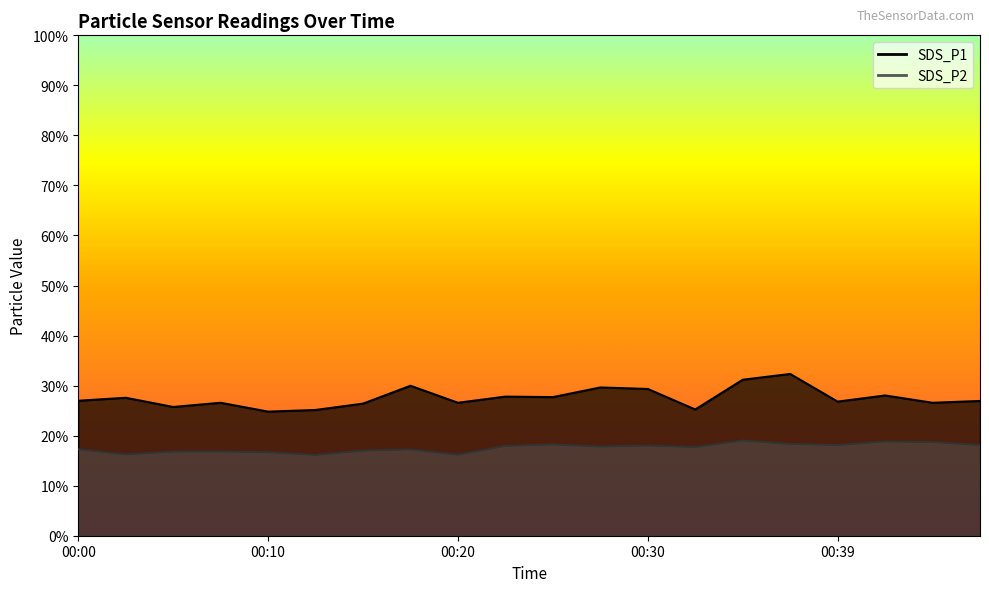

The value of SDS_P2 at 00:08 is 22.3. True or false?

False